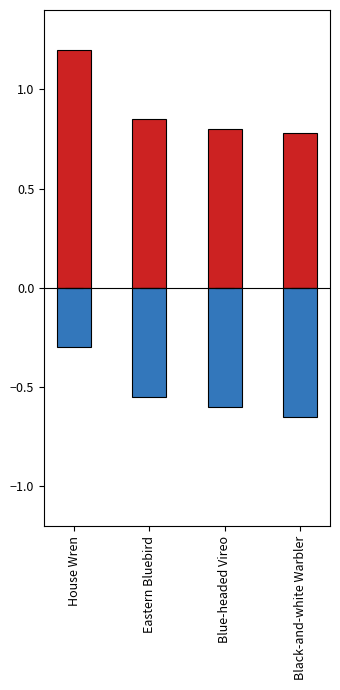

How many bars are there in each group?

3